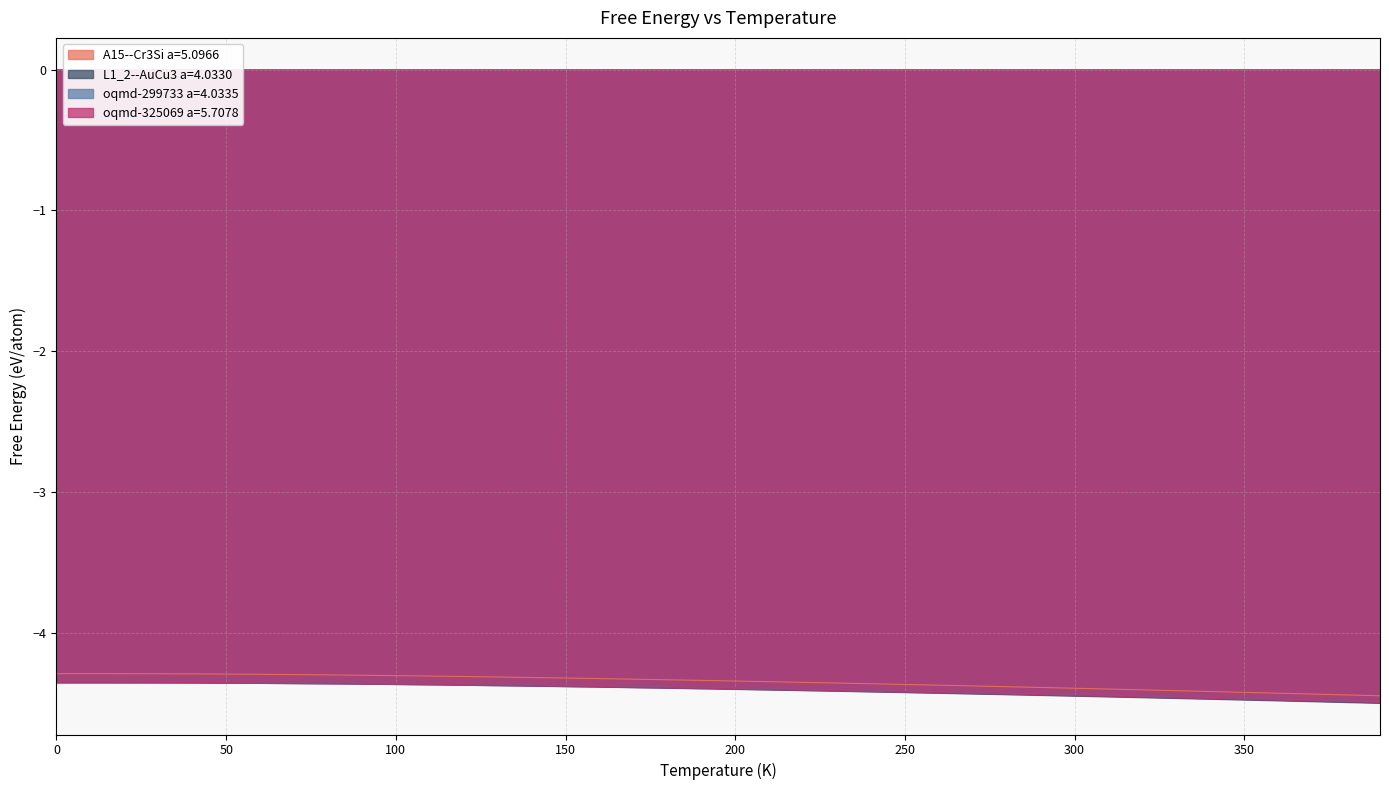

Is the value of oqmd-325069 a=5.7078 at 50.0 greater than the value of A15--Cr3Si a=5.0966 at 210.0?

No